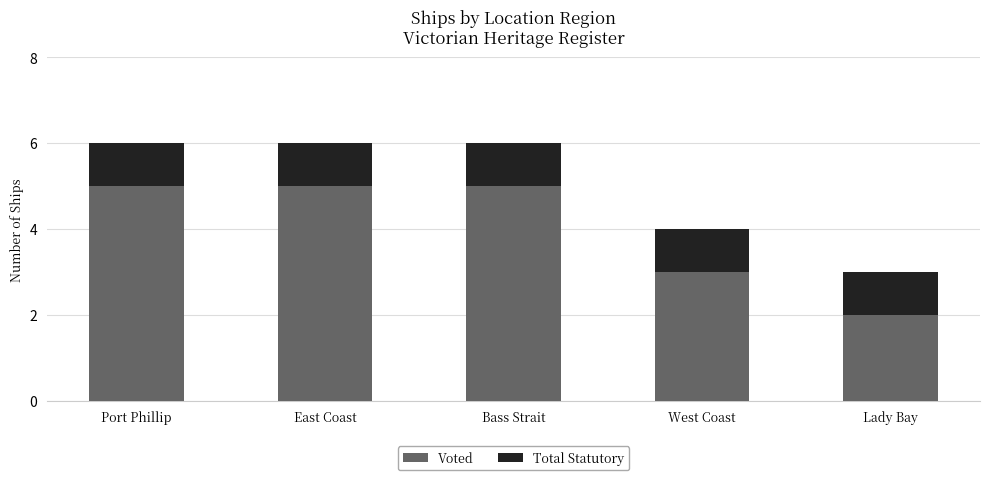

At which label does Voted reach its minimum?

Lady Bay